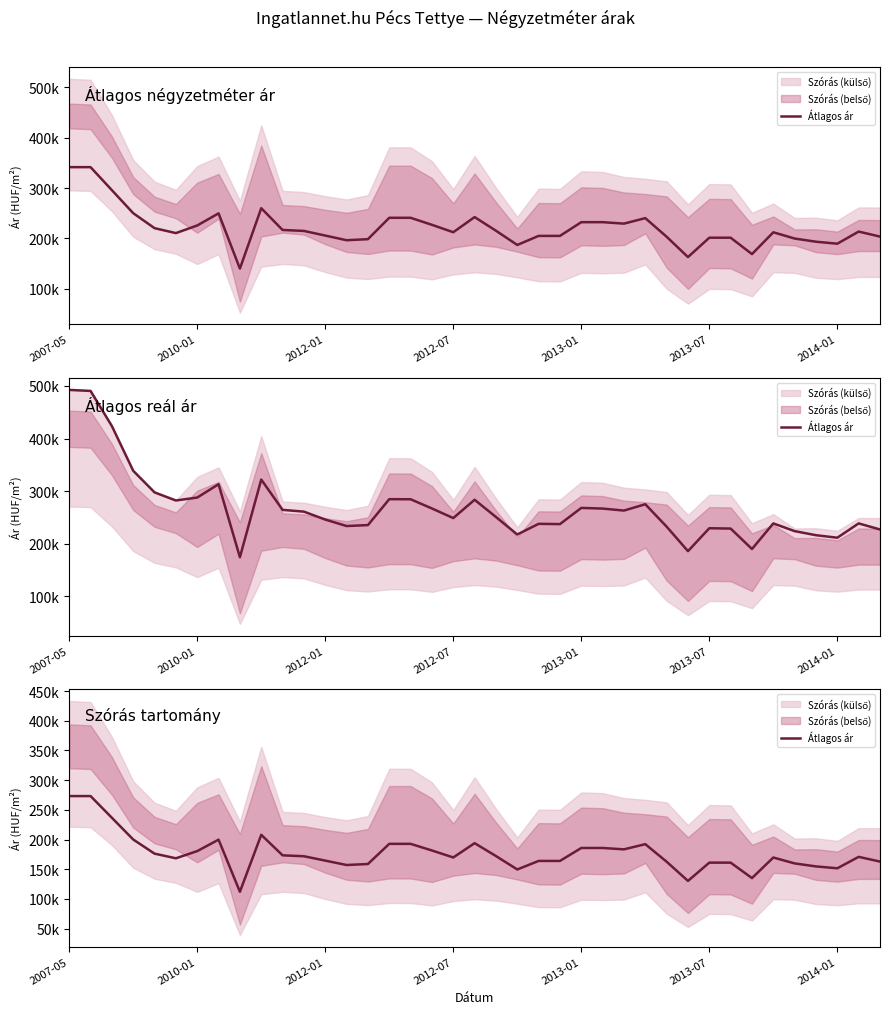

What is the smallest value displayed?

111977.6